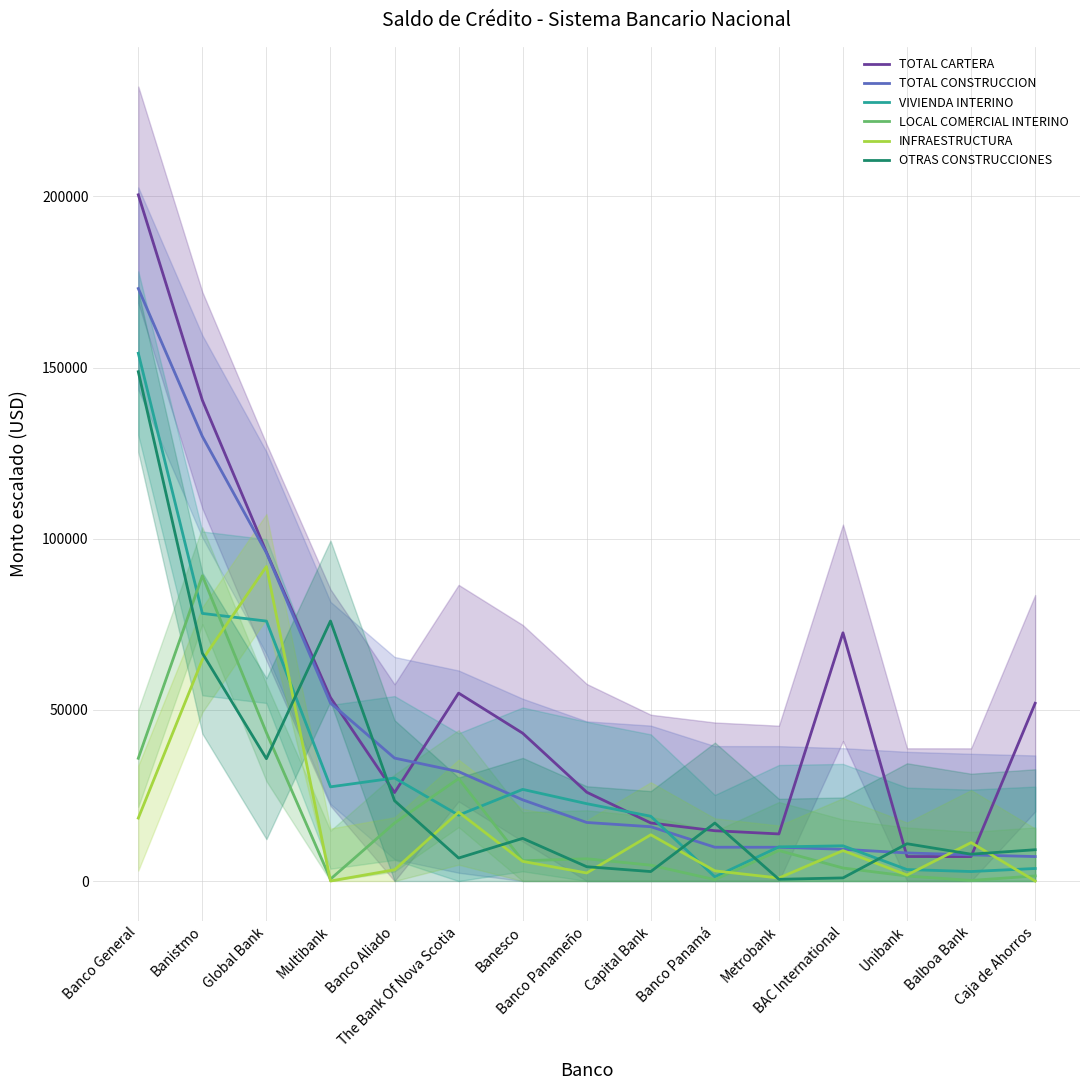

What is the maximum value for TOTAL CONSTRUCCION?

173100.1